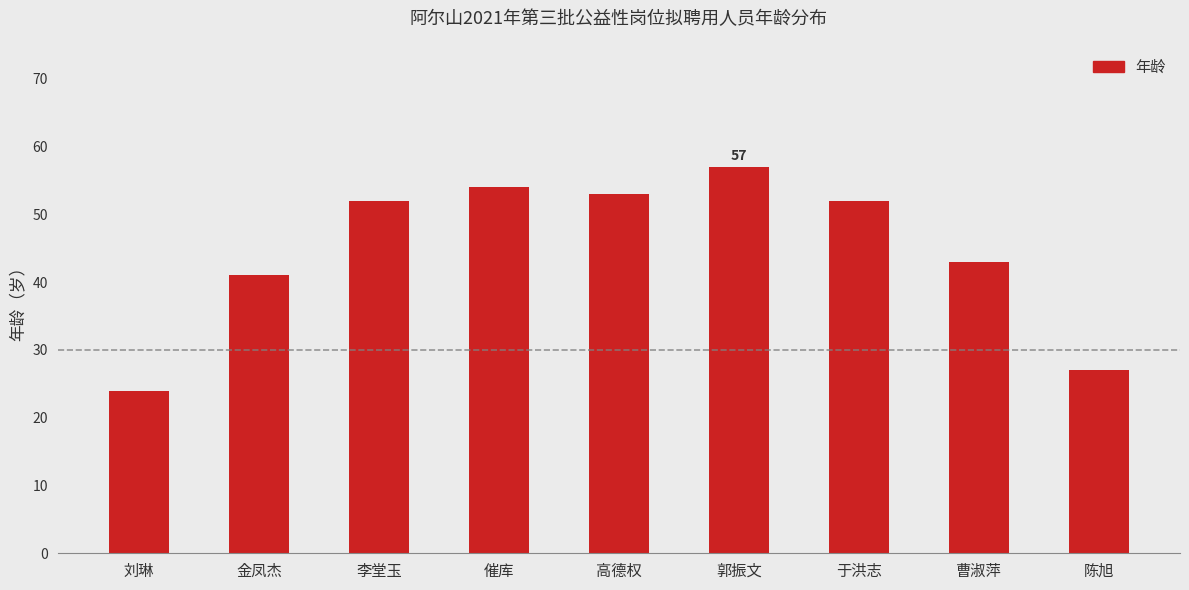

What is the ratio of the value at 高德权 to the value at 金凤杰?

1.3